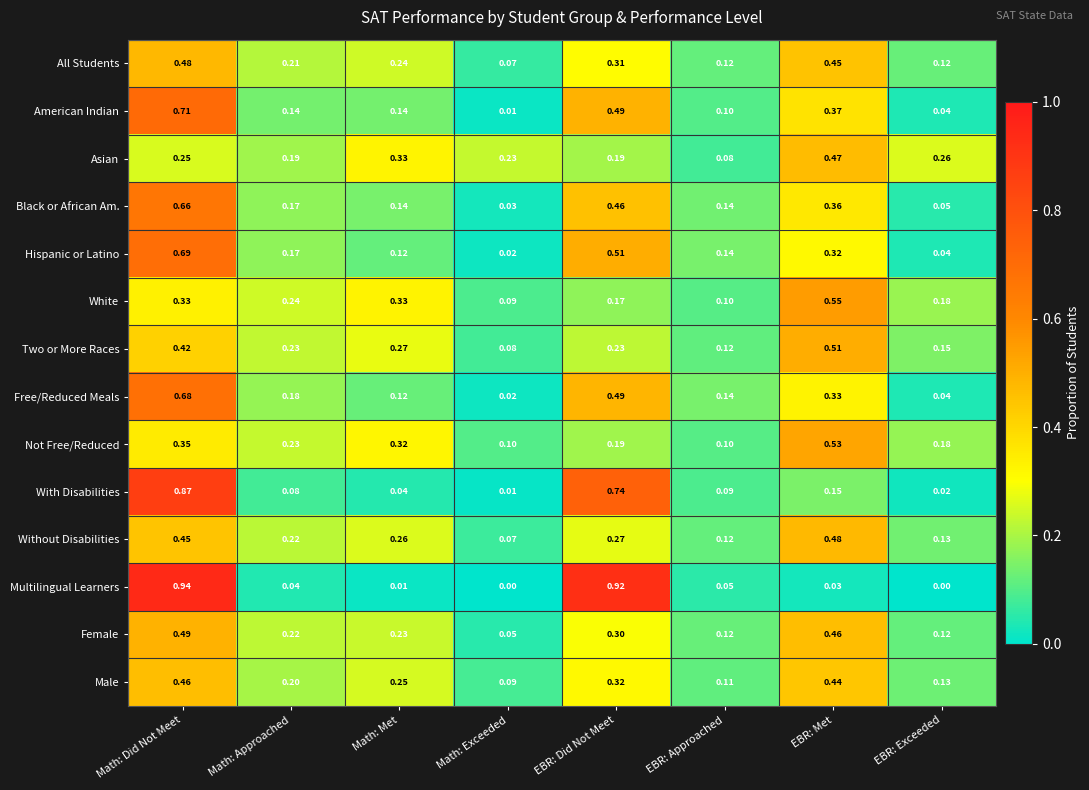

What is the spread (max minus min) of values at Math: Approached?

0.2